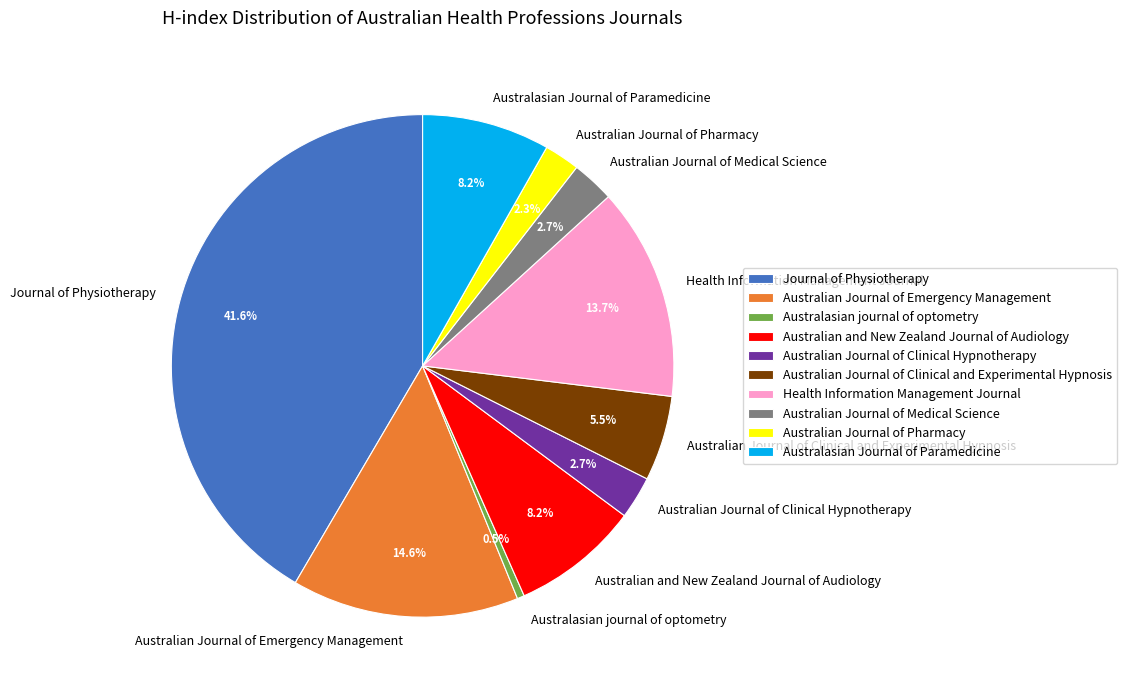

What portion of the pie excludes Australian Journal of Medical Science?

97.3%